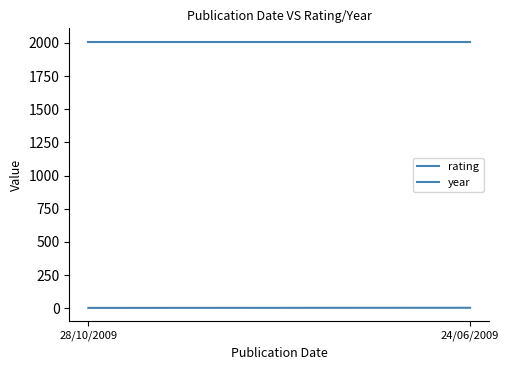

Rank the categories by year value from highest to lowest.

28/10/2009, 24/06/2009